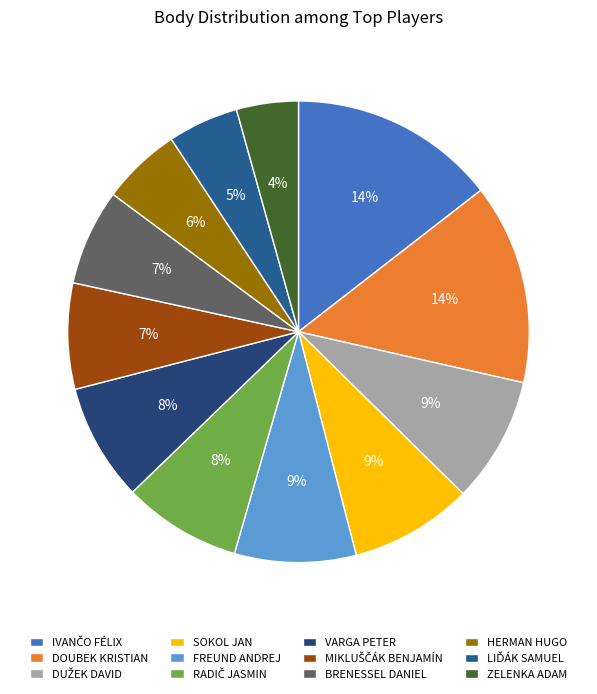

What is the smallest slice in the pie chart?

ZELENKA ADAM